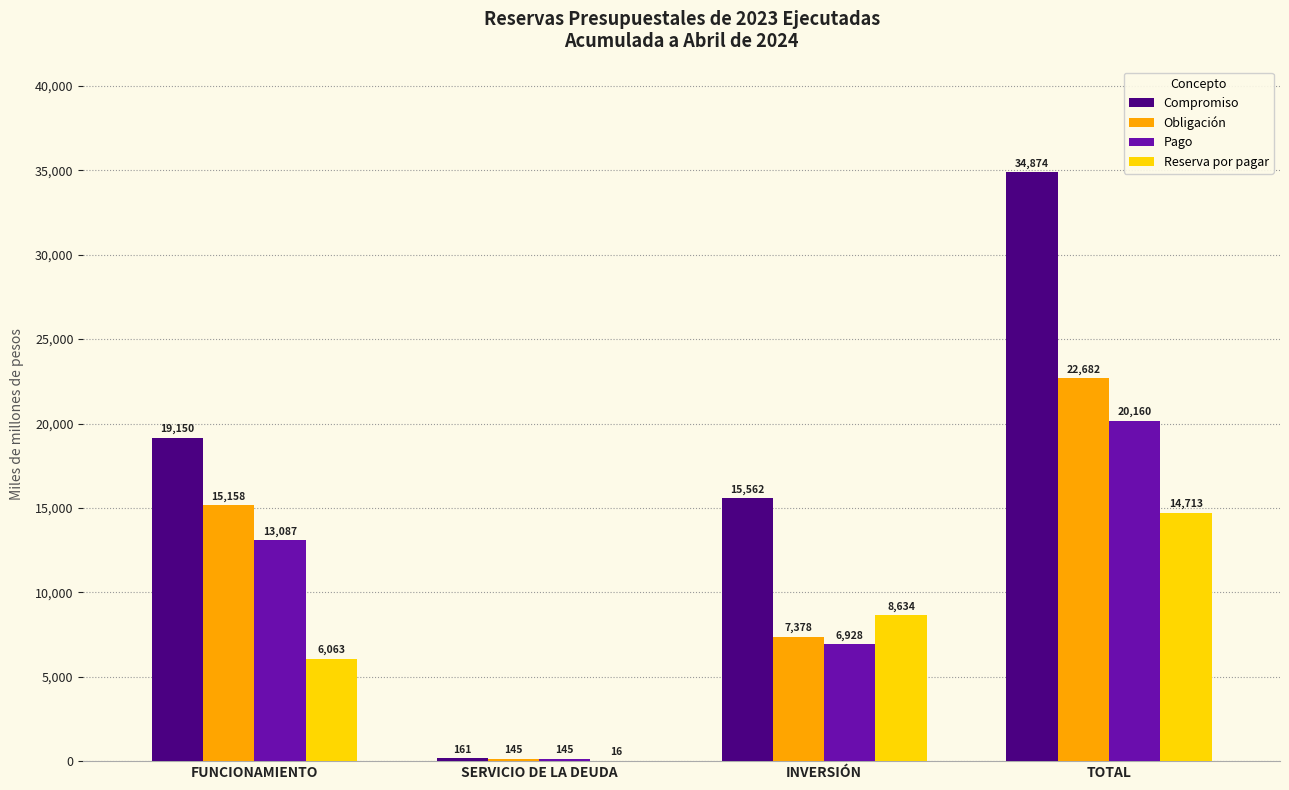

What is the total value across all series at FUNCIONAMIENTO?

53459.3